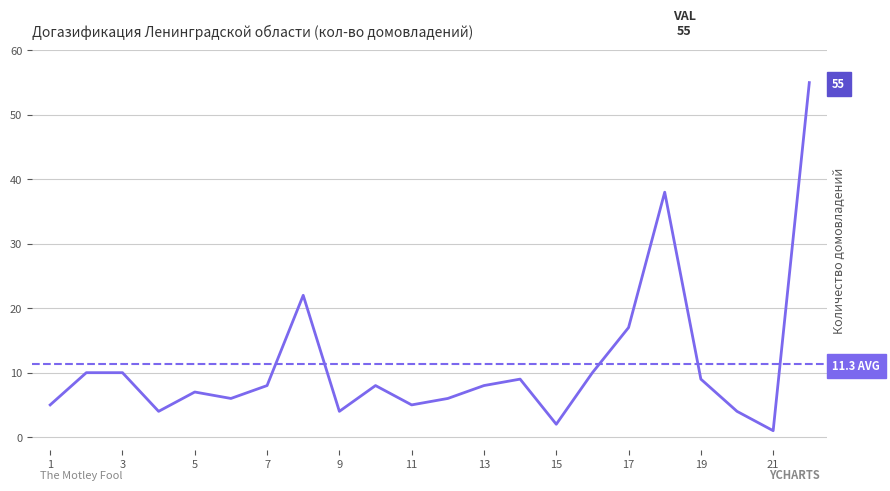

Reading left to right, extract all data points from this chart.

5	10	10	4	7	6	8	22	4	8	5	6	8	9	2	10	17	38	9	4	1	55